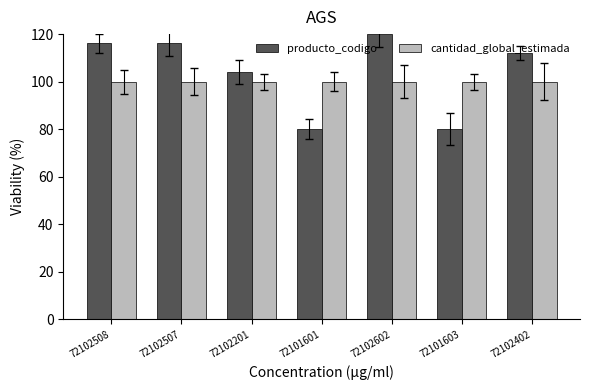

Is the value of producto_codigo at 72102201 greater than the value of cantidad_global_estimada at 72102508?

Yes